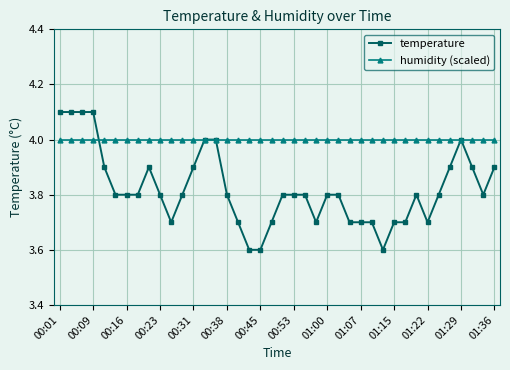

List the series in order of their peak value, highest first.

temperature, humidity (scaled)